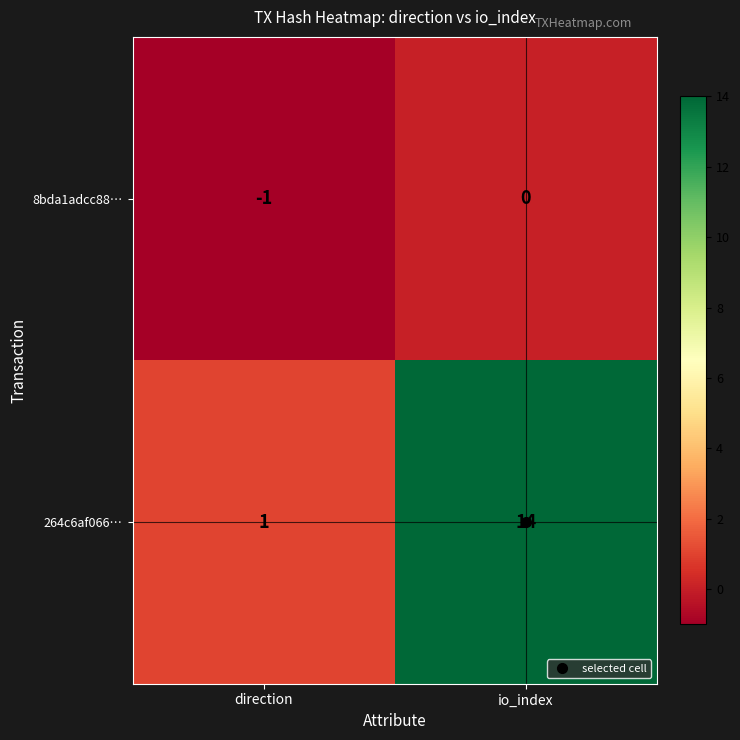

How many categories are shown in the chart?

2